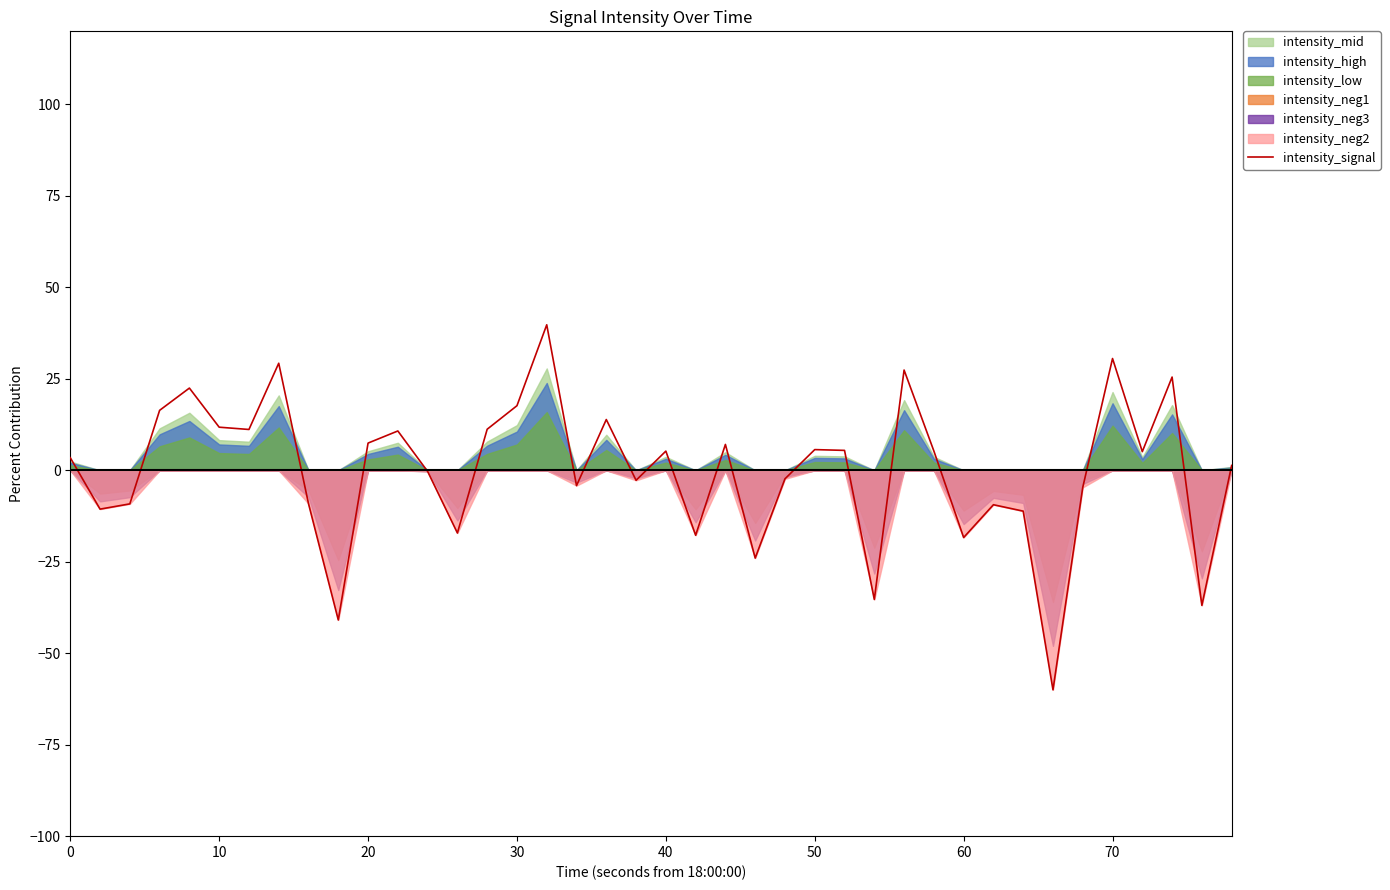

What is the maximum value for intensity_signal?

39.8